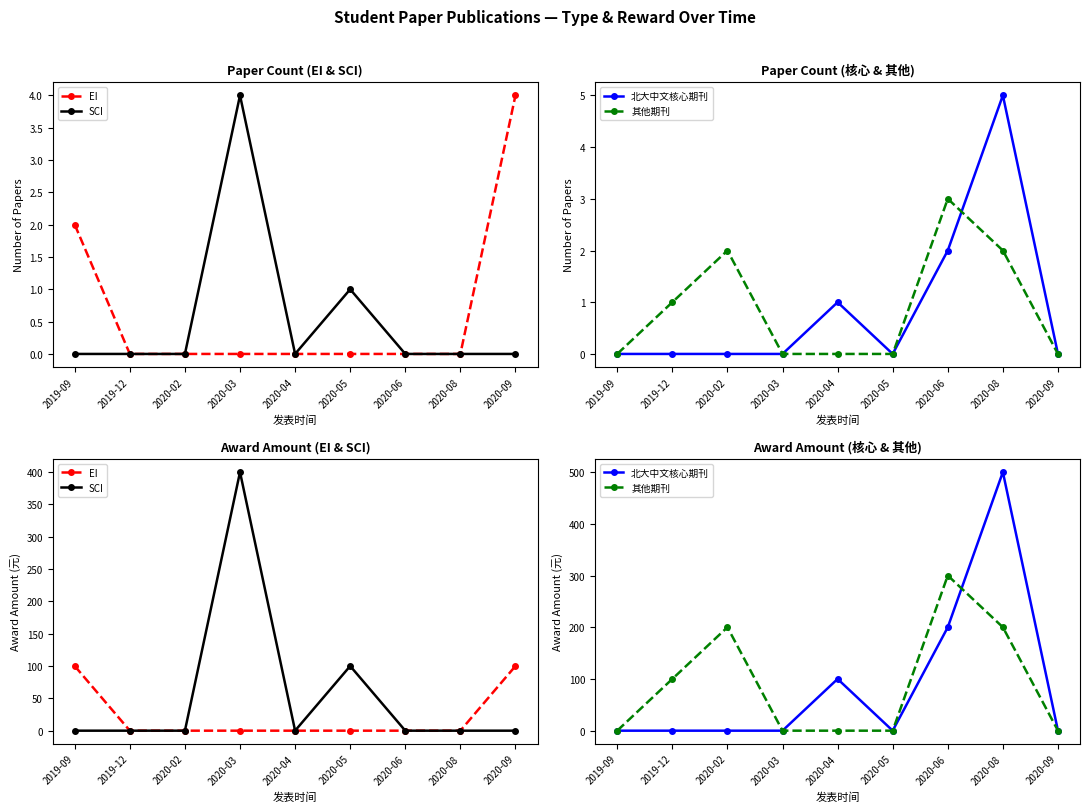

At how many categories does at least one series exceed 235?

3